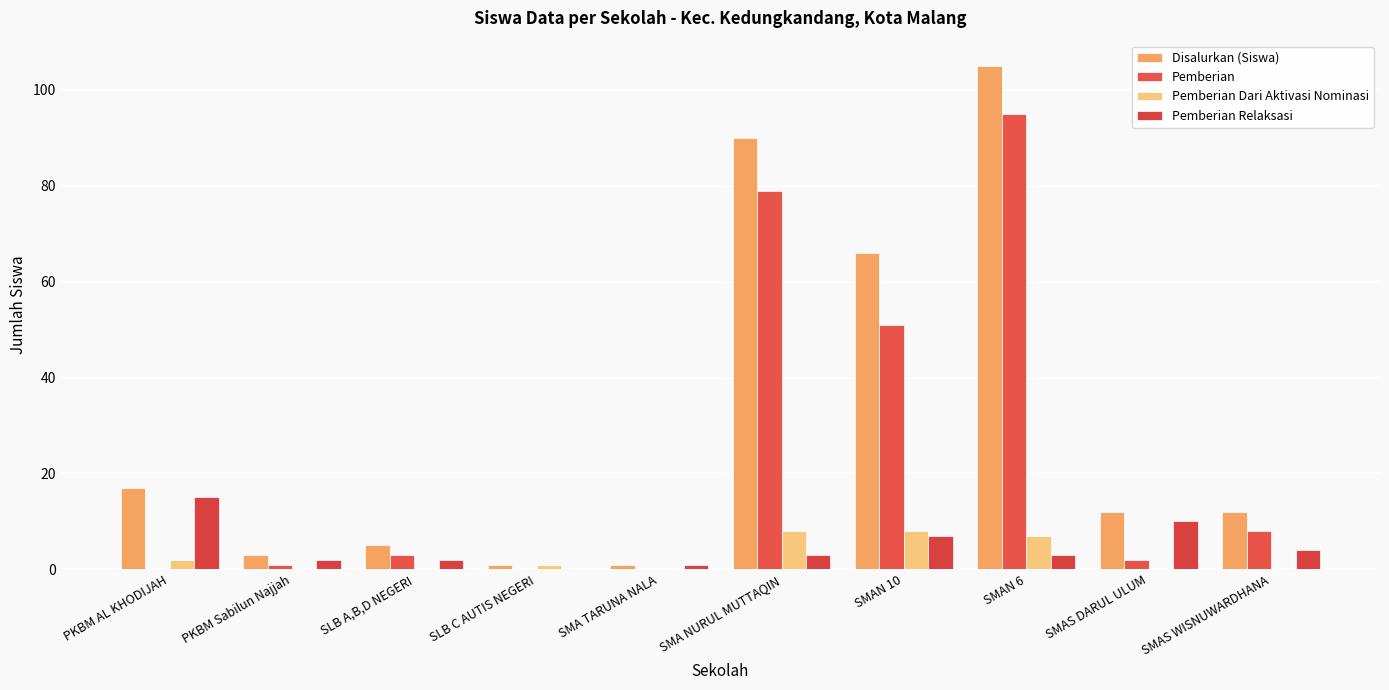

Which series has the largest range (max minus min)?

Disalurkan (Siswa)